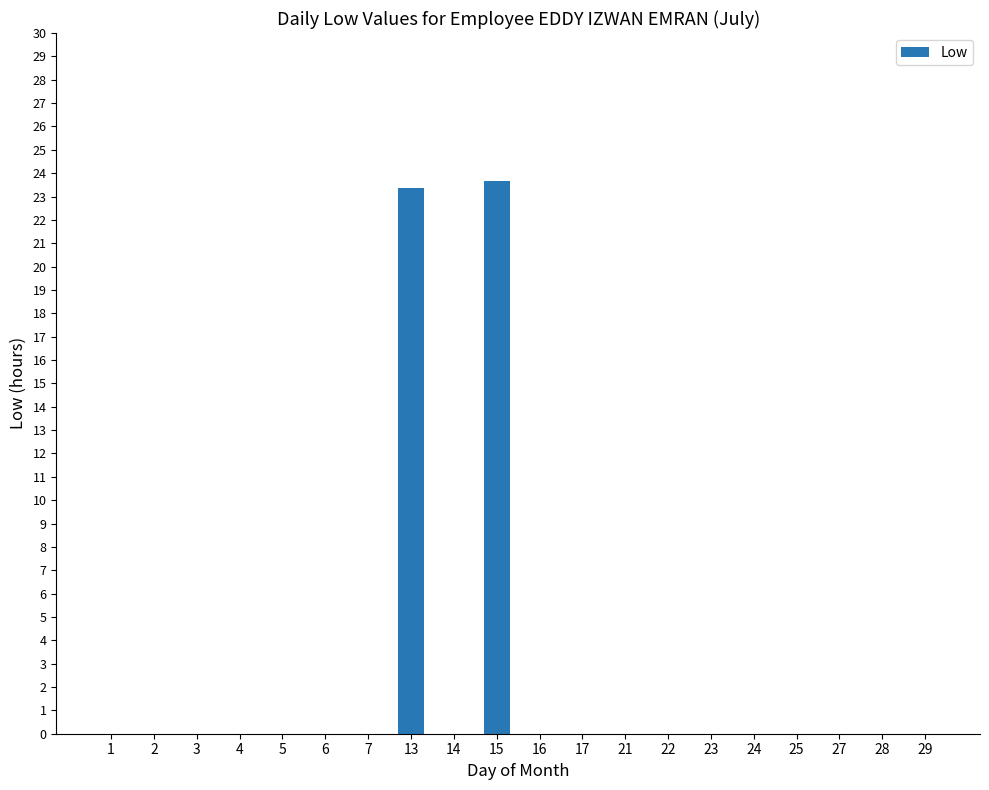

The value at 2 is 0.0. True or false?

True